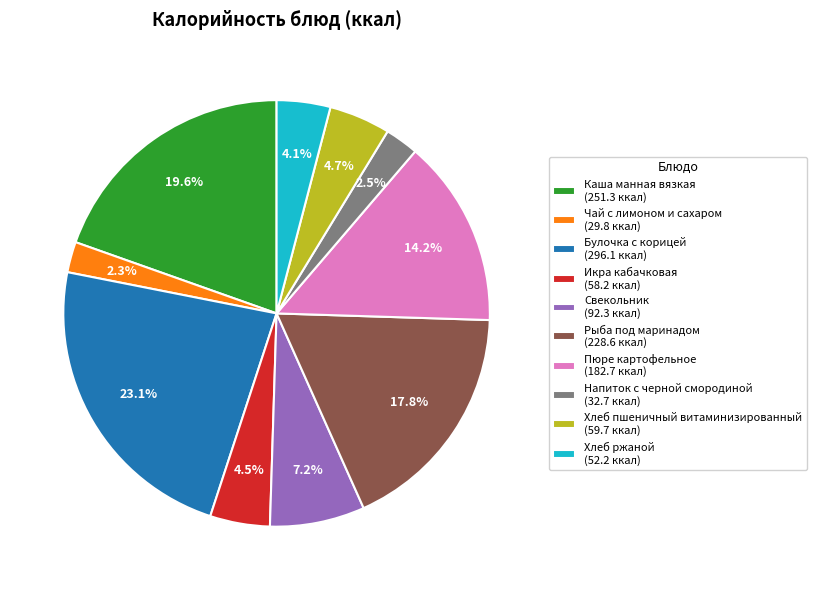

Approximately how many times larger is the value at Пюре картофельное (182.7 ккал) compared to Булочка с корицей (296.1 ккал)?

0.6